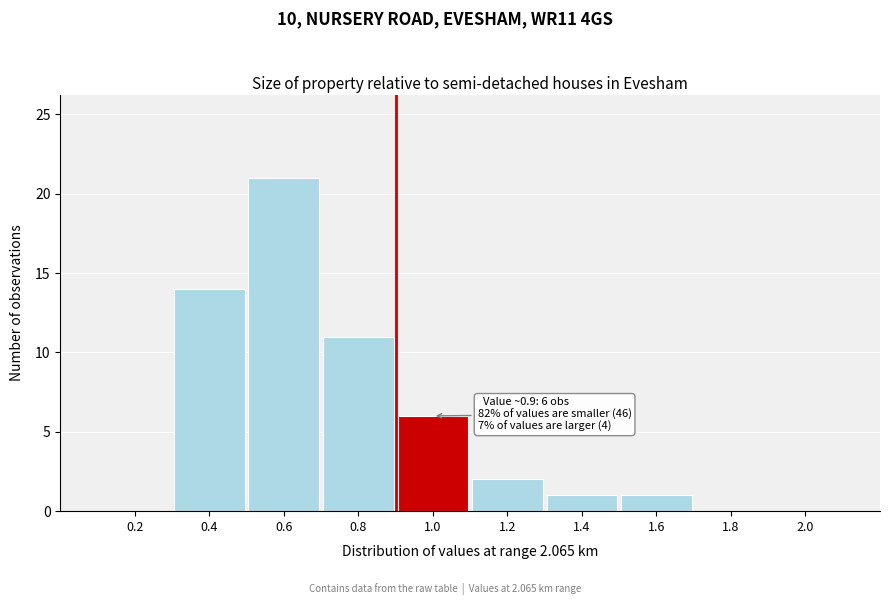

Over which range of the x-axis is the bar tallest?

0.5 to 0.7